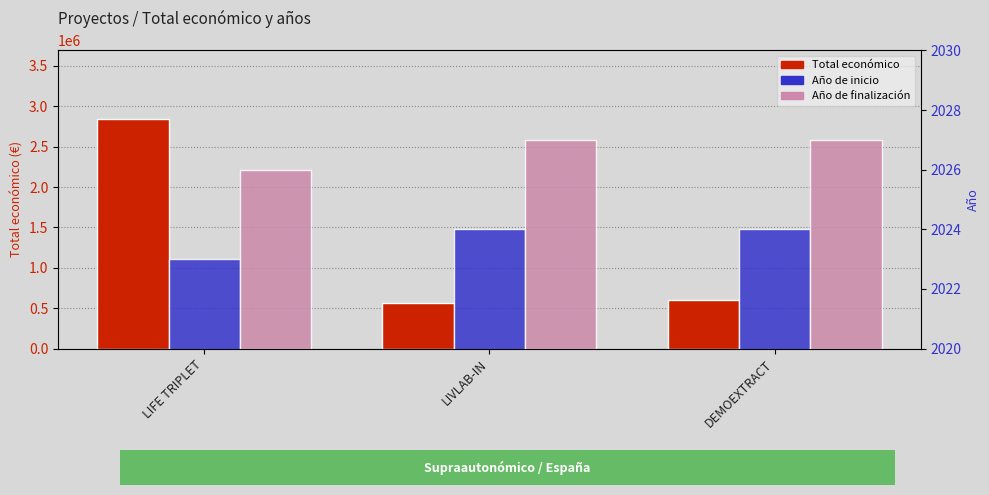

At which label is Año de inicio closest to 2023?

LIFE TRIPLET